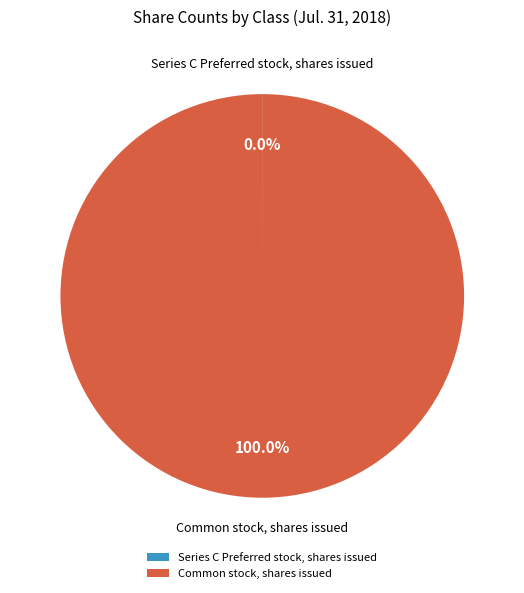

Is there any slice that represents more than half of the pie?

Yes